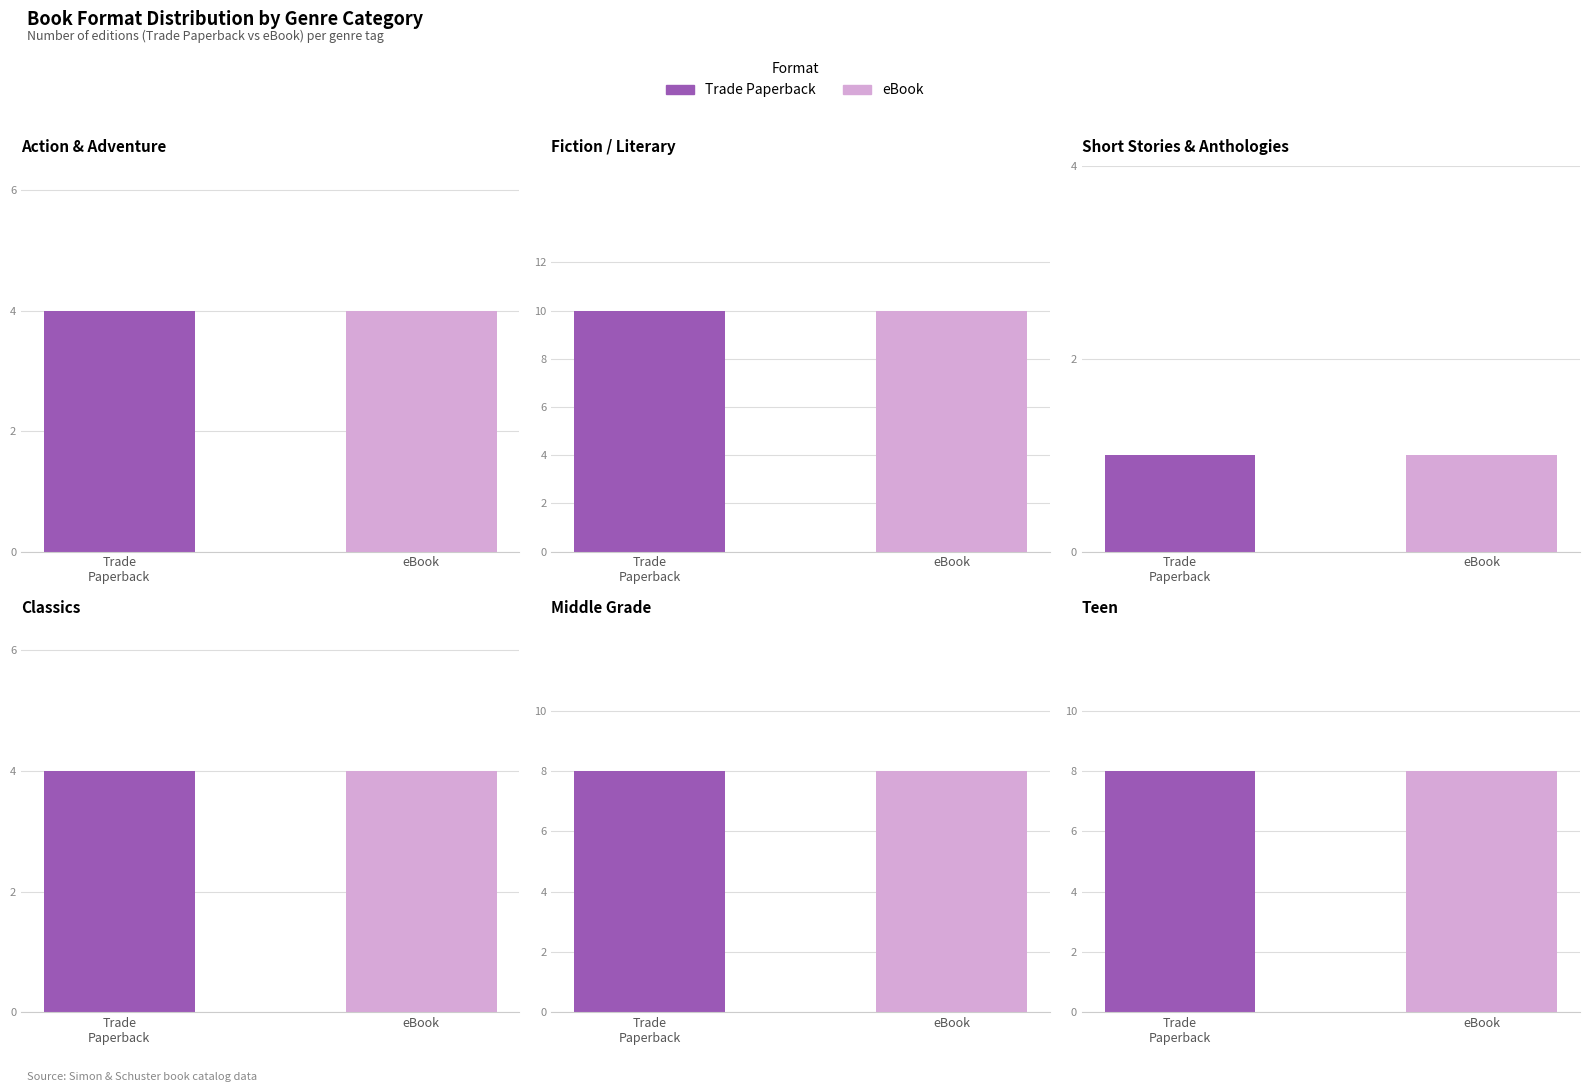

True or false: ebook has a value of 1 at trade_paperback.

False